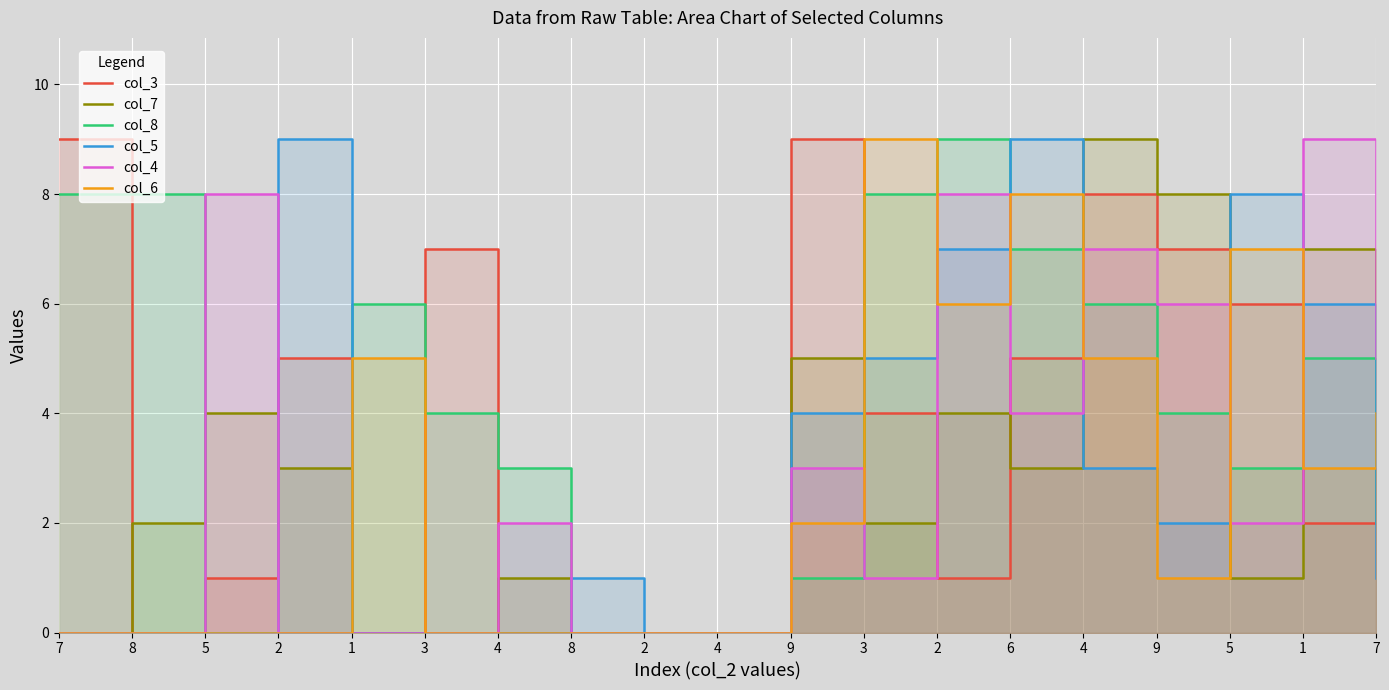

List the labels in order of col_7 value, largest first.

4, 9, 1, 7, 9, 5, 2, 2, 6, 8, 3, 4, 5, 7, 1, 3, 8, 2, 4